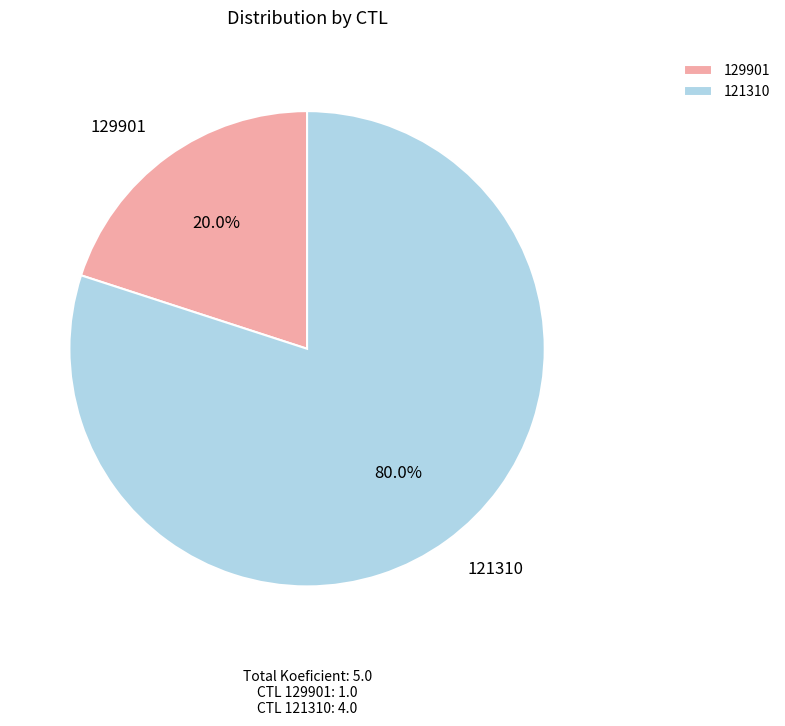

How many segments does this pie chart have?

2